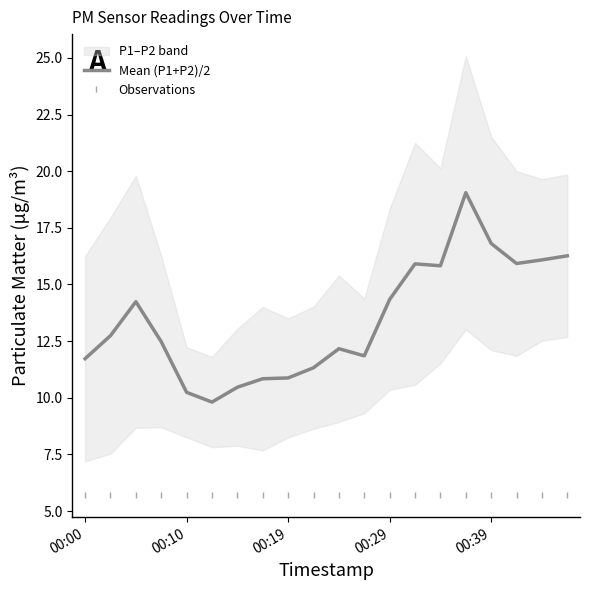

True or false: Observations and Mean (P1+P2)/2 intersect in this chart.

False